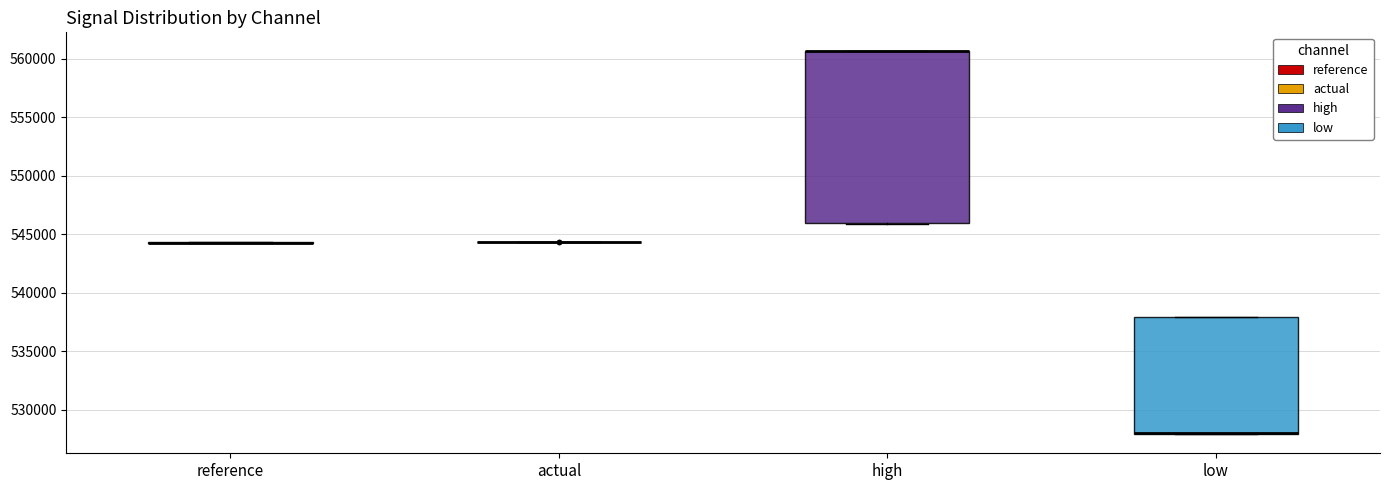

Where is the upper edge of the box for high on the y-axis? The values are not printed on the chart, so give them approximately, as read against the axis.

560500